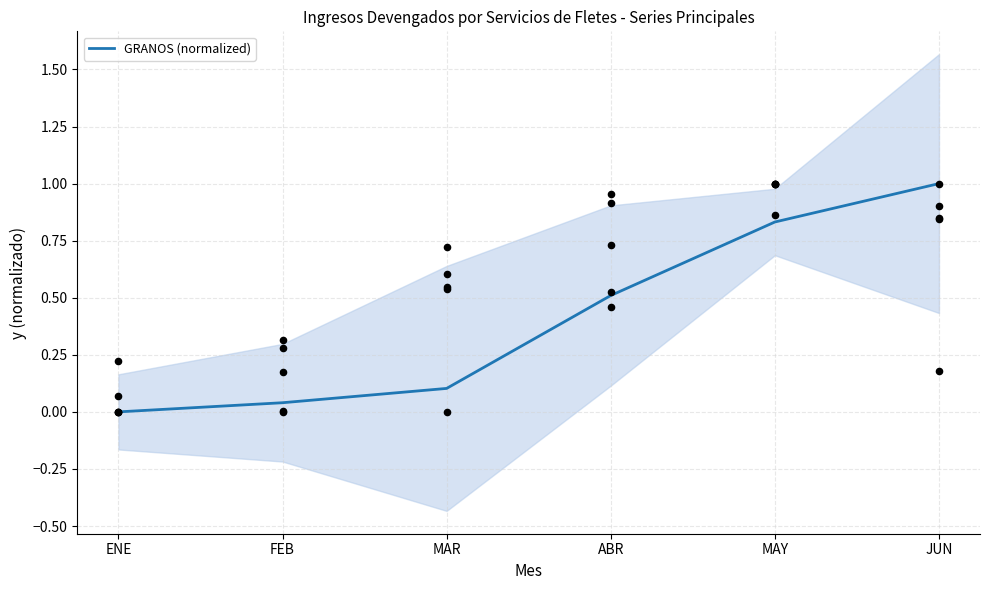

What is the ratio of the value at MAY to the value at JUN?

0.8